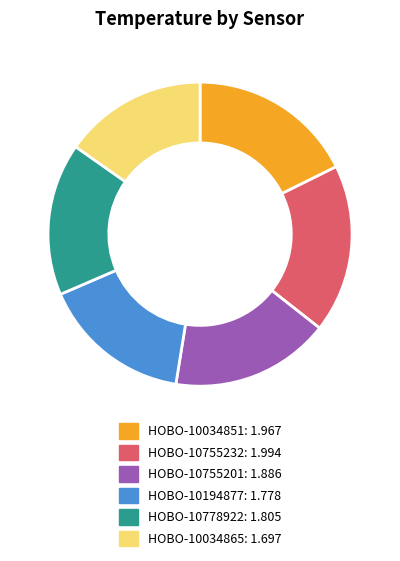

Is there a majority slice in this chart?

No